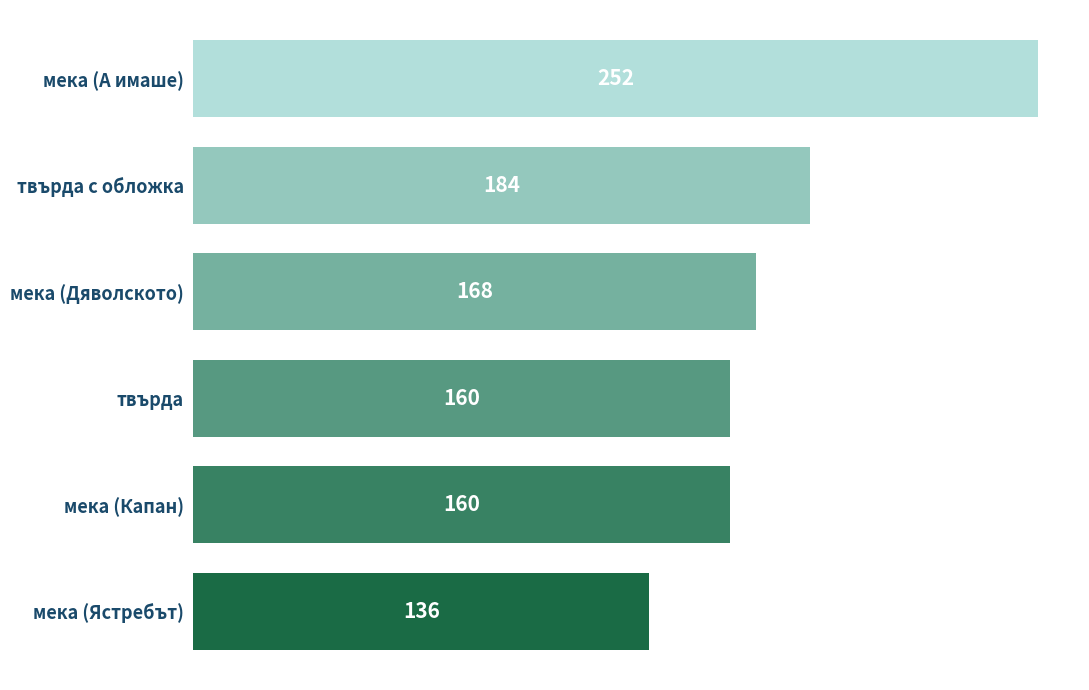

Is it true that the value at мека (А имаше) is 98?

False